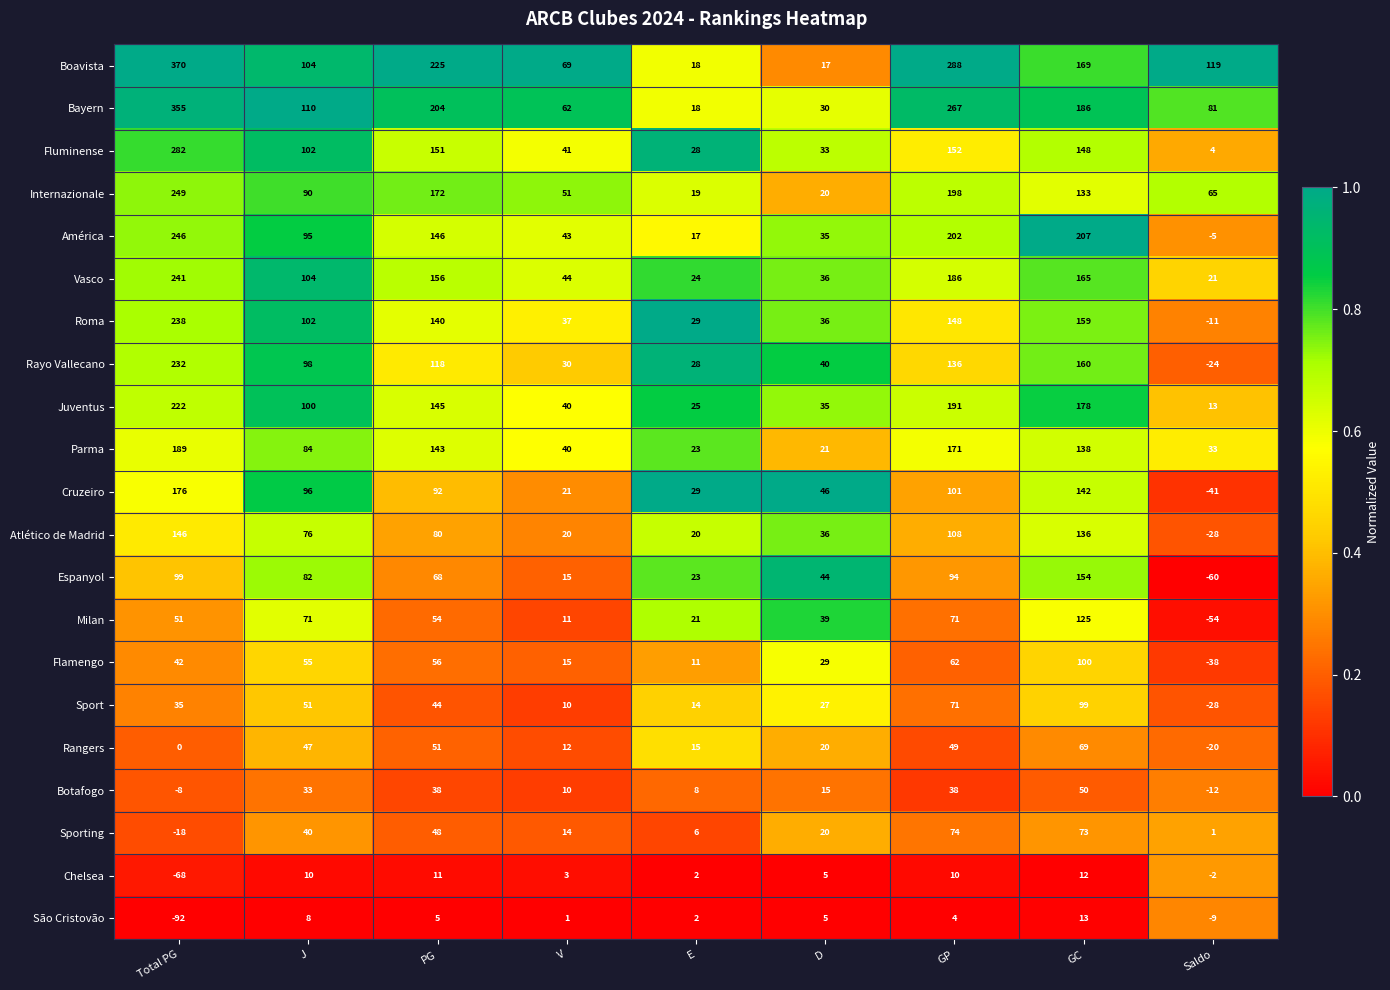

What is the minimum value for Milan?

-54